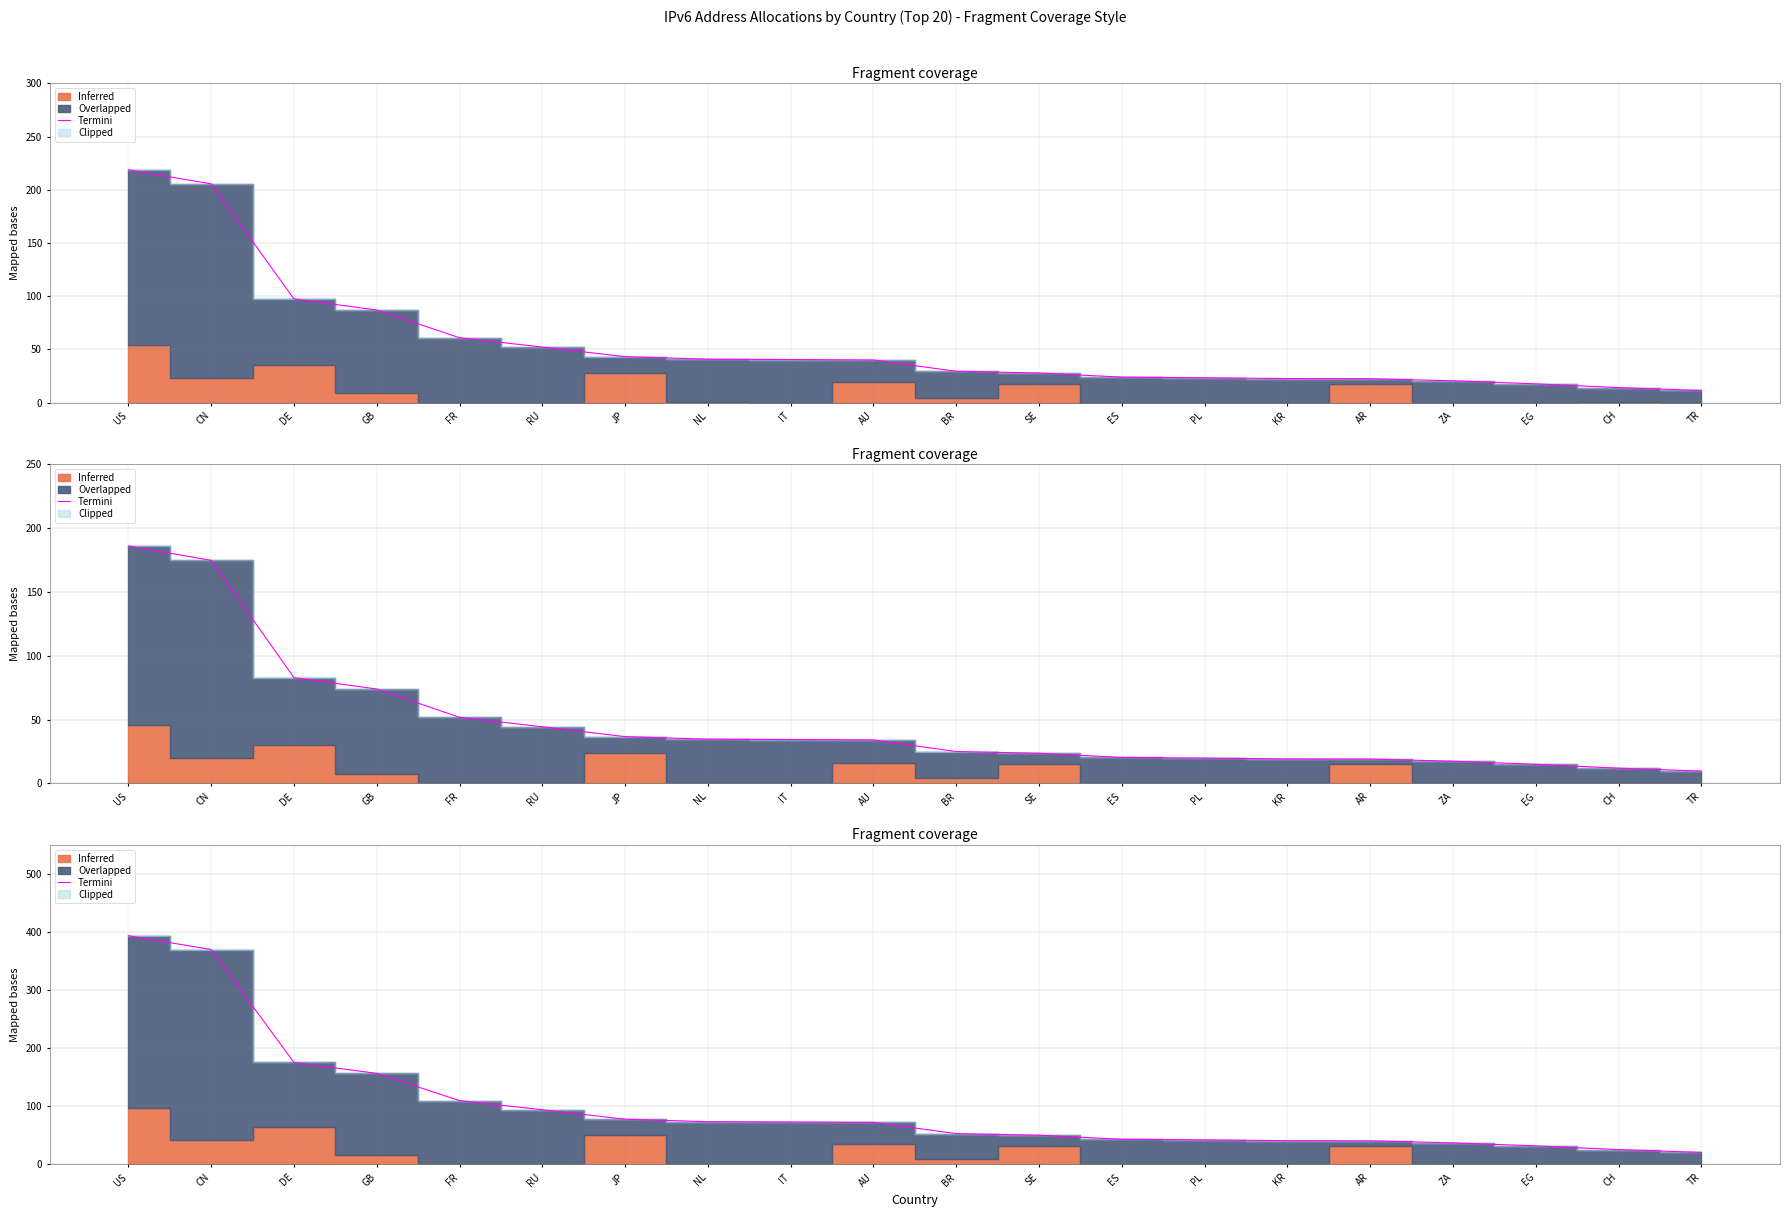

What is the label of the 5th point from the left?

FR